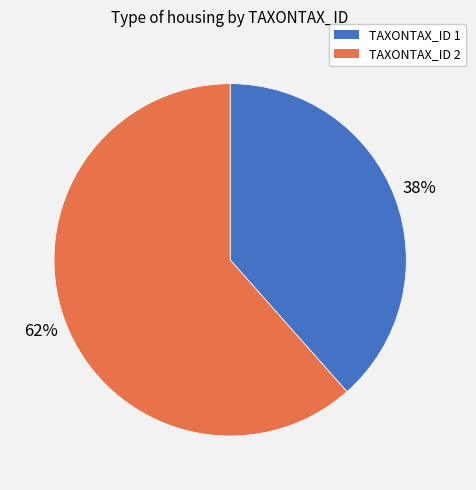

Does any single category account for the majority?

Yes